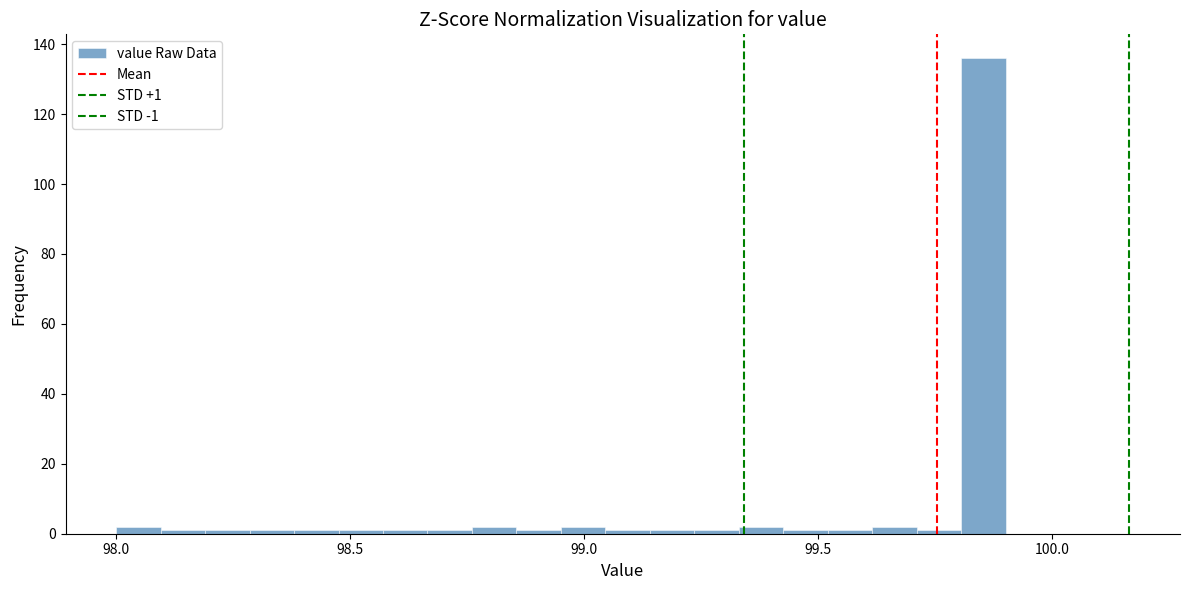

Read against the x-axis, roughly where is the centre of the tallest bar?

99.85